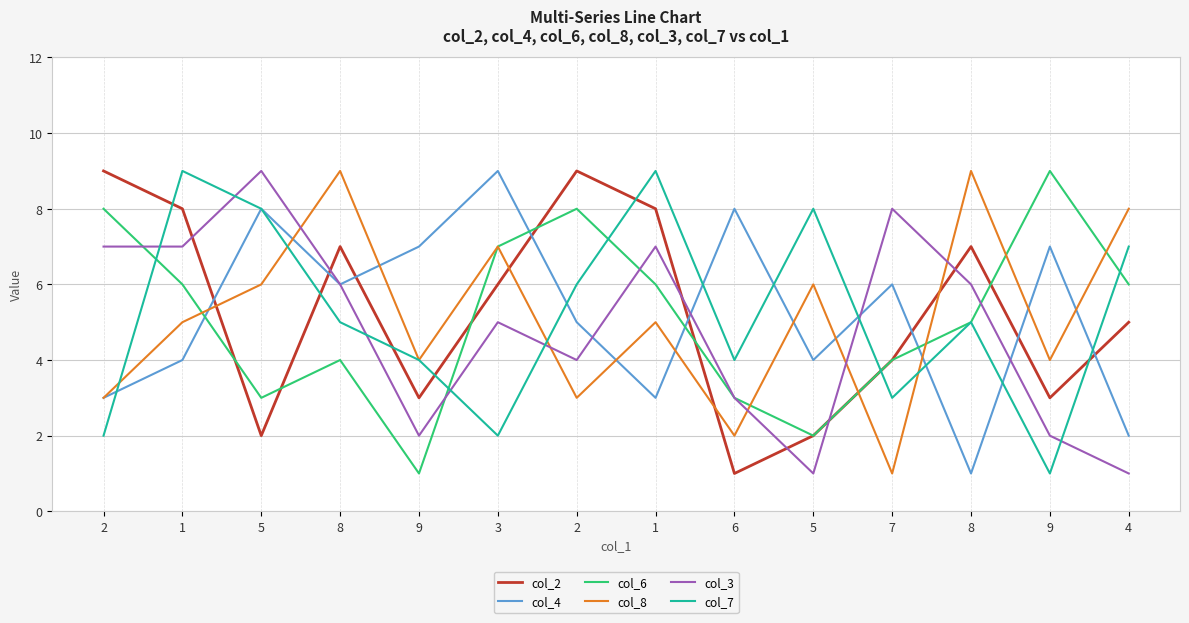

How many distinct data groups are displayed?

6